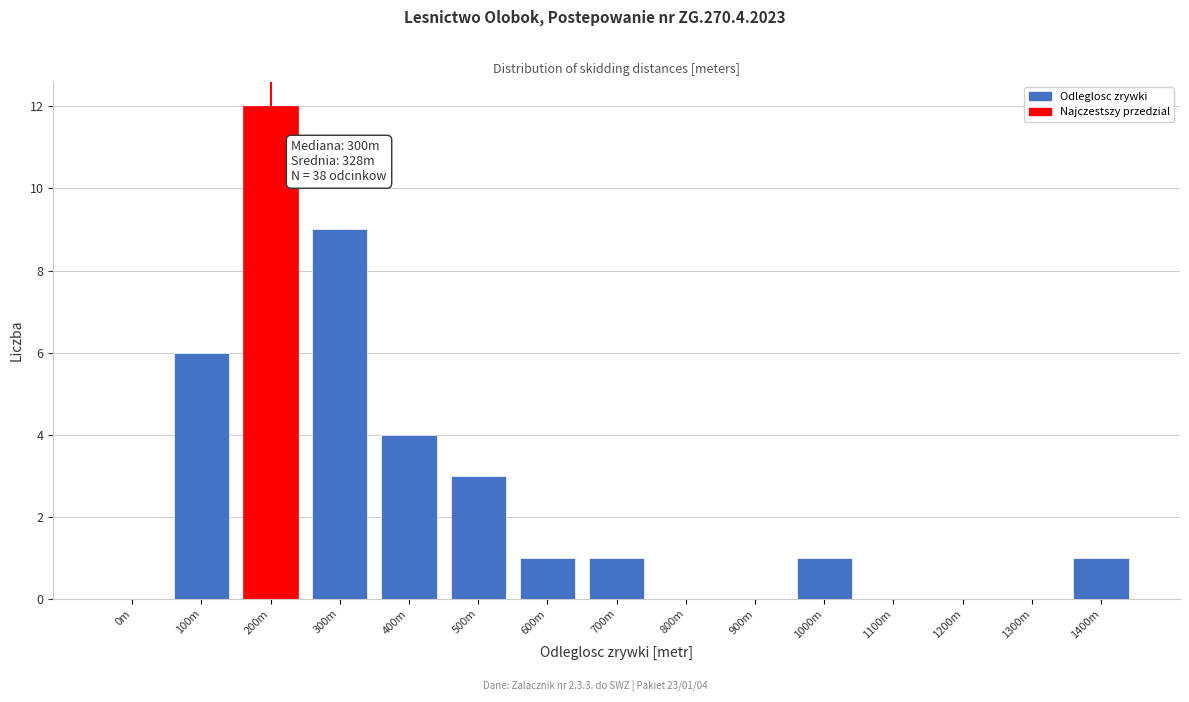

Reading left to right, transcribe all the data shown in this chart.

0m=0	100m=6	200m=12	300m=9	400m=4	500m=3	600m=1	700m=1	800m=0	900m=0	1000m=1	1100m=0	1200m=0	1300m=0	1400m=1